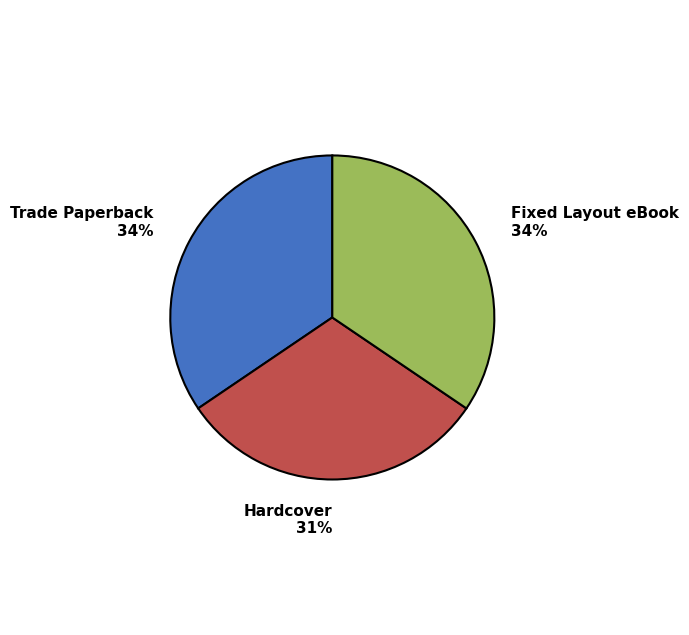

True or false: Hardcover accounts for 23% of the total.

False